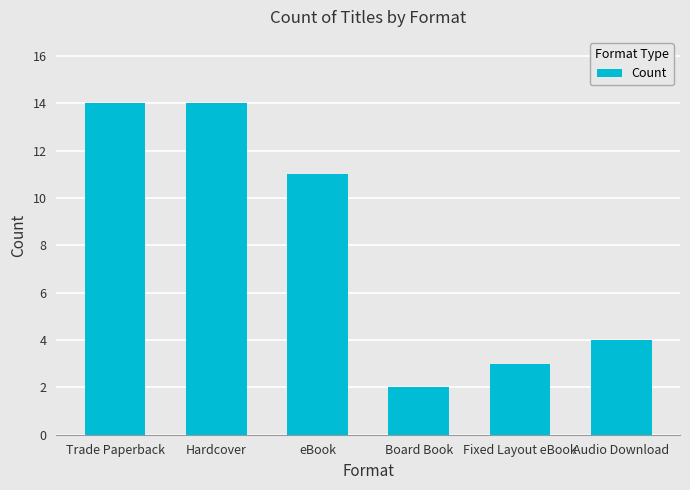

What is the label of the 2nd bar from the left?

Hardcover